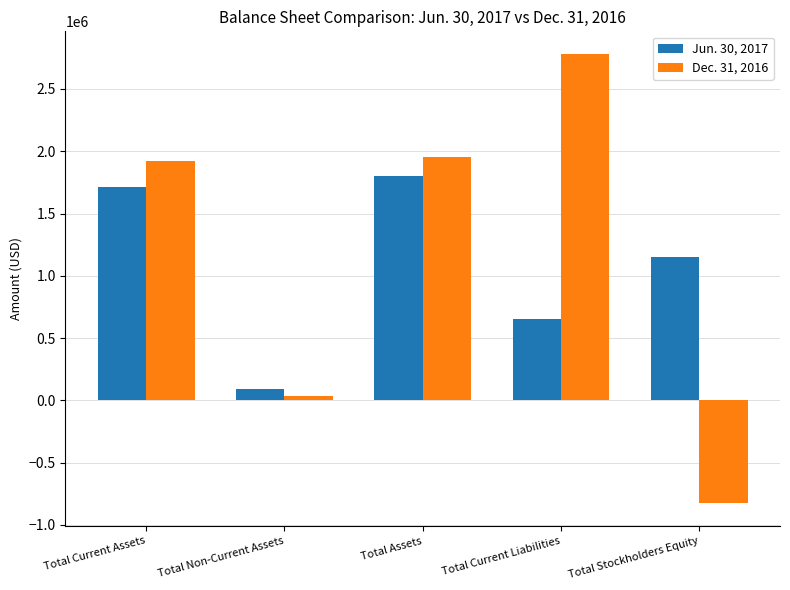

How many values in the Dec. 31, 2016 series are below 1922067?

2